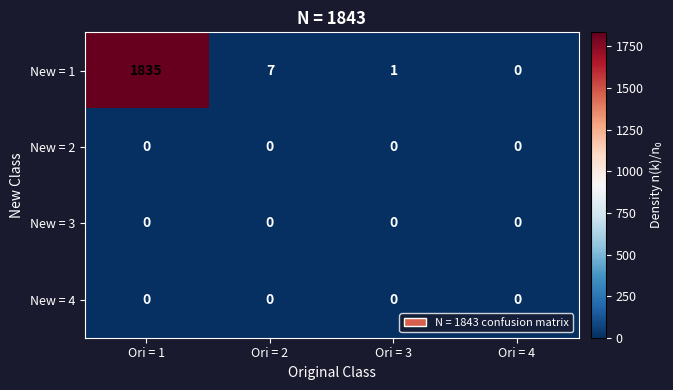

At which label does New = 1 first exceed 7?

Ori = 1